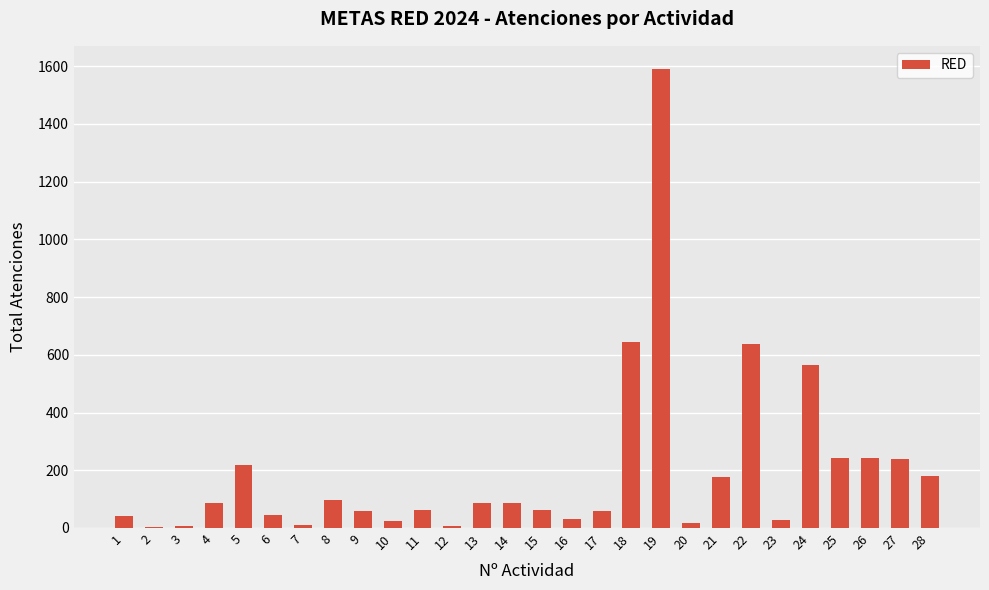

How many distinct data groups are displayed?

1